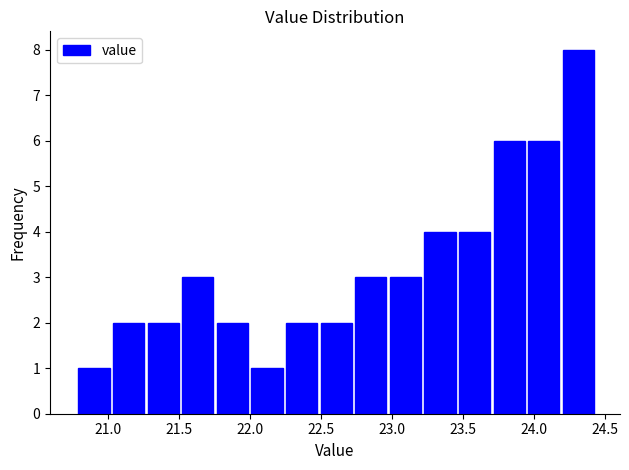

Which range on the x-axis has the tallest bar?

24.20 to 24.45